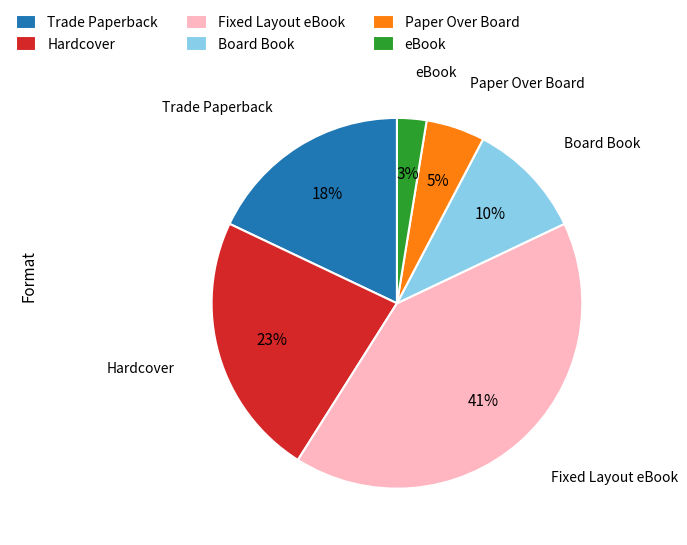

Do Board Book and eBook together represent more than half of the pie?

No